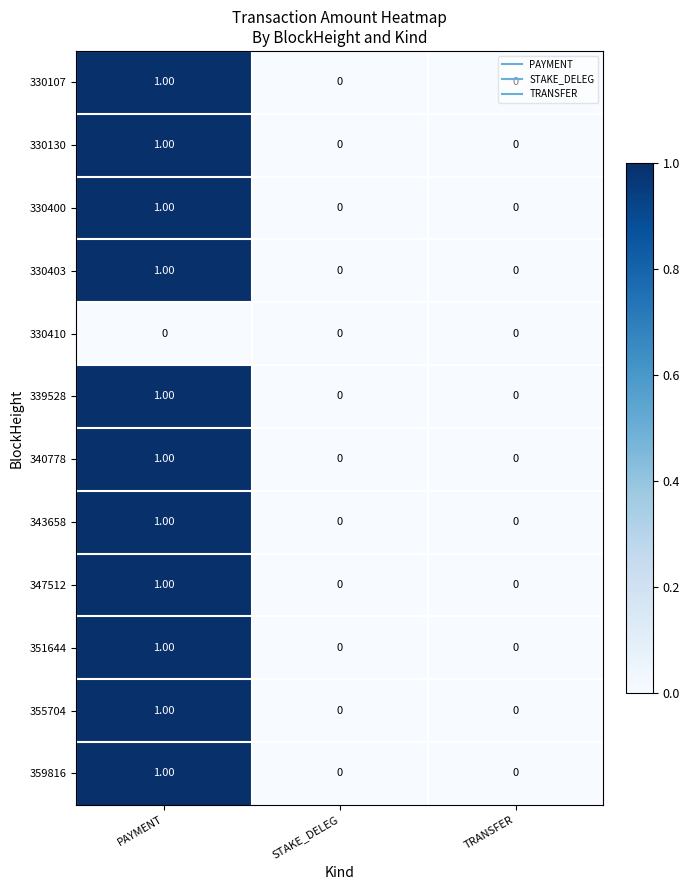

At which category is the sum across all series the highest?

PAYMENT